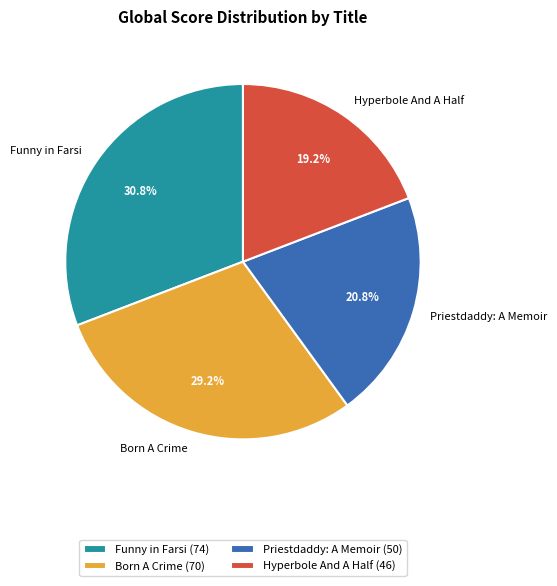

Which category has the biggest portion of the pie?

Funny in Farsi